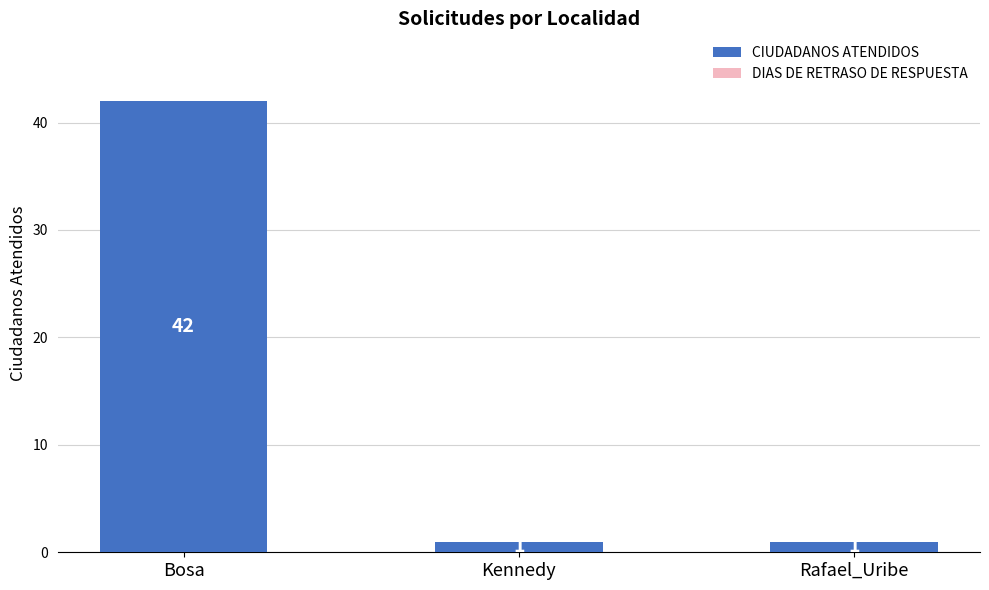

Which category has the highest value across all series?

Bosa